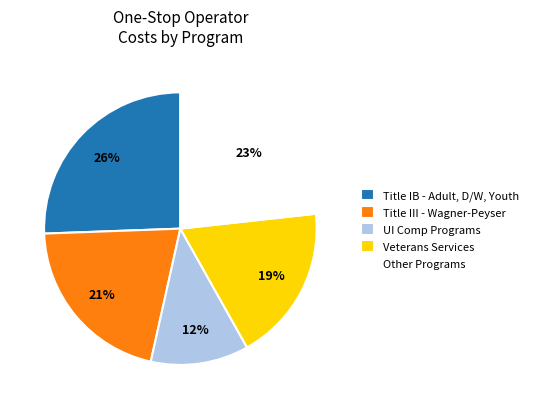

How many segments does this pie chart have?

5